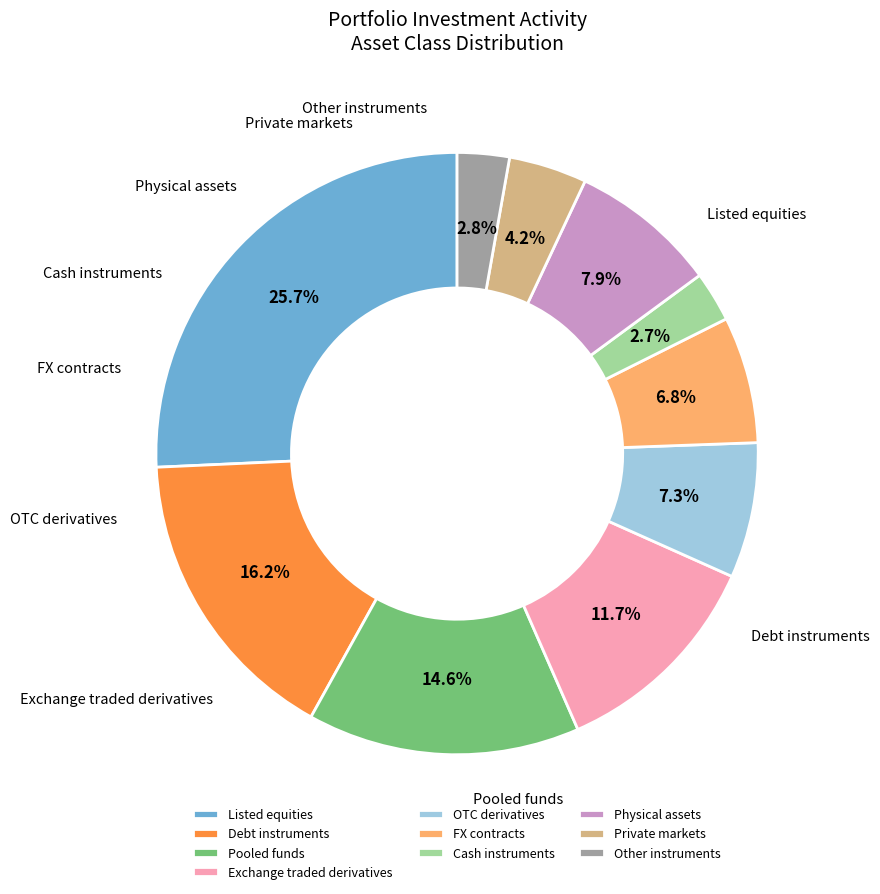

Is there a majority slice in this chart?

No